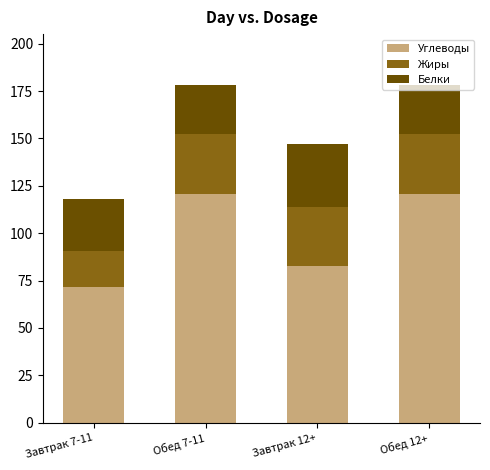

What is the minimum value for Углеводы?

71.5